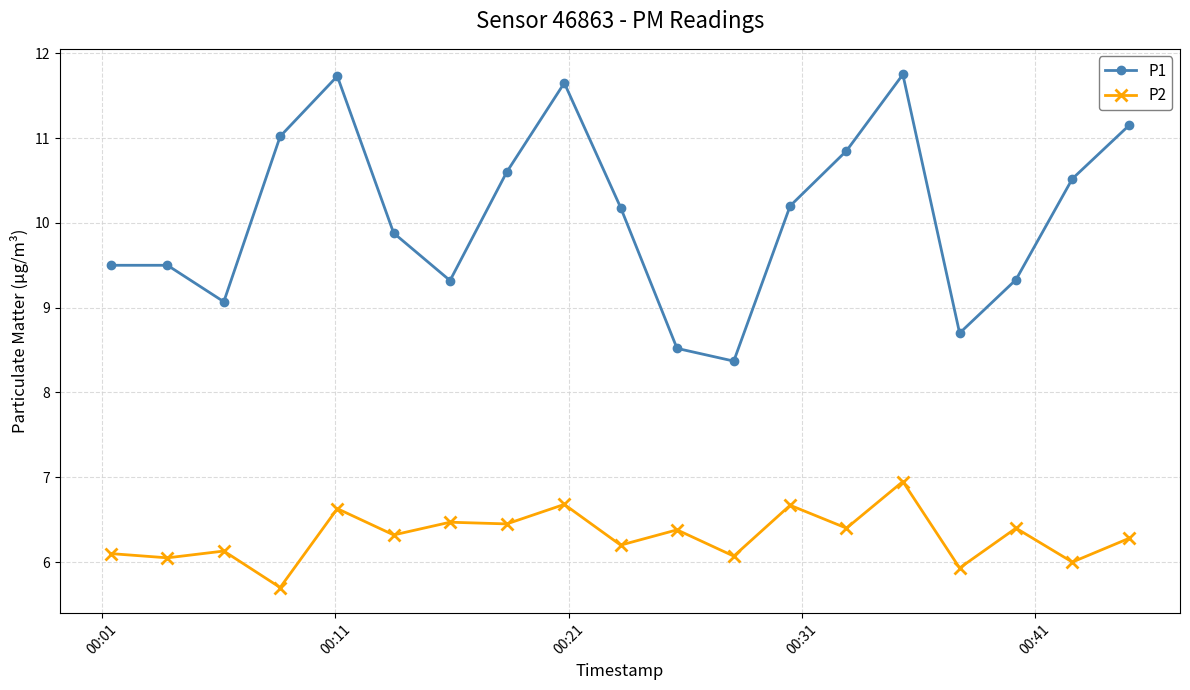

At how many categories does at least one series exceed 10?

10